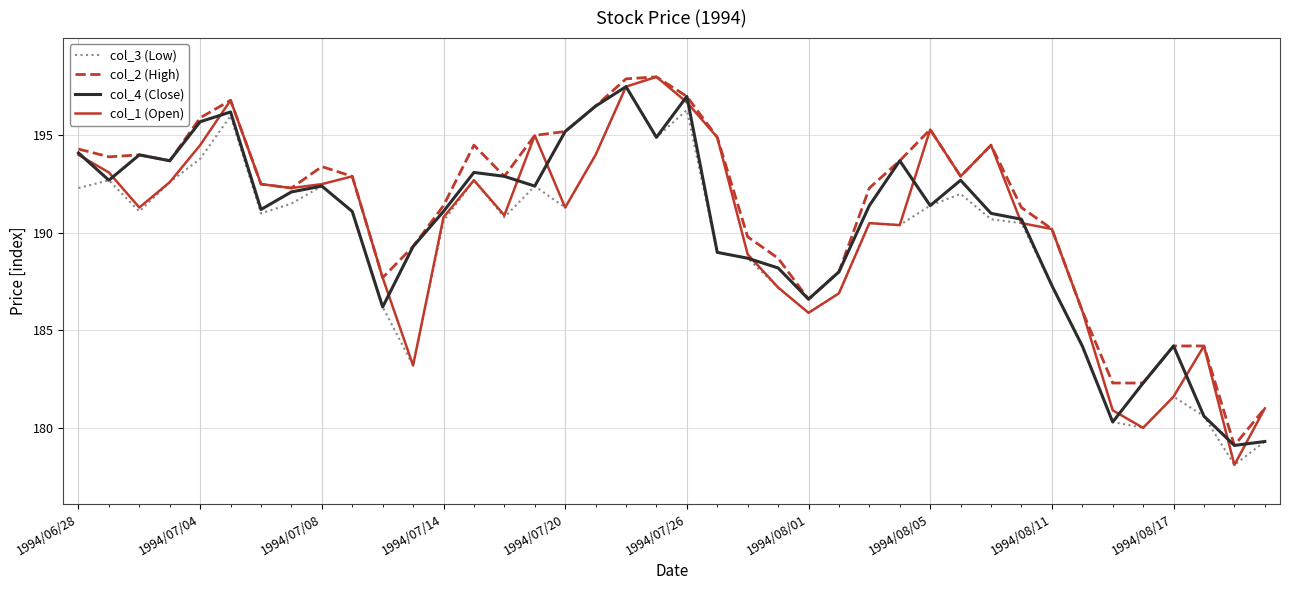

What is the average value of the col_1 (Open) series?

190.3